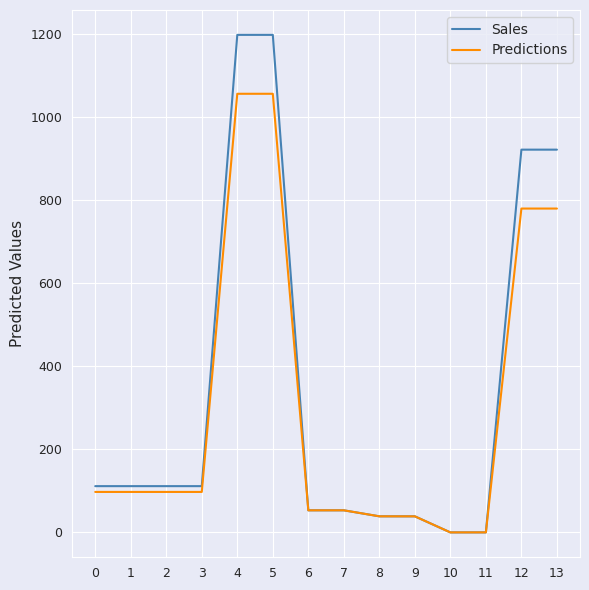

Is the value of Sales at 4 greater than the value of Predictions at 3?

Yes